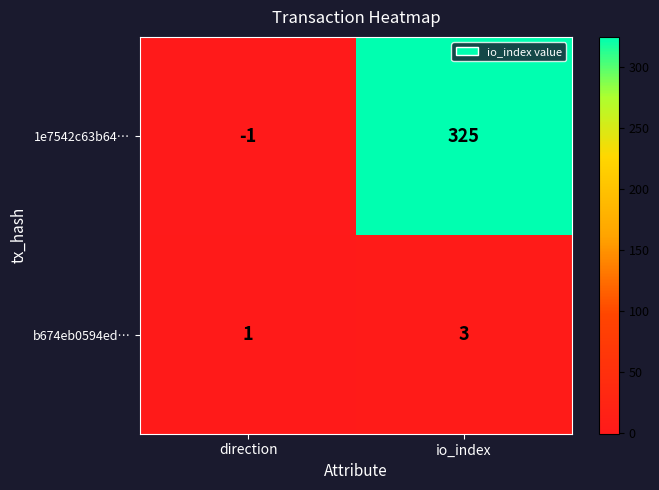

List the series in order of their peak value, highest first.

1e7542c63b64…, b674eb0594ed…